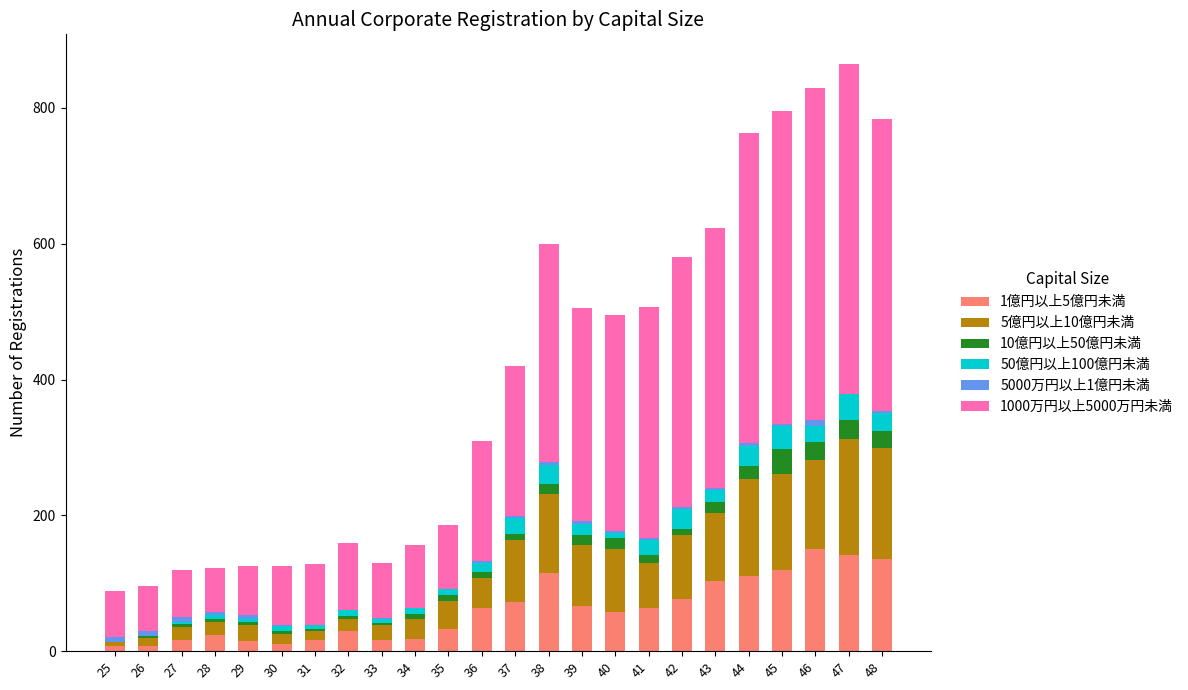

True or false: 1億円以上5億円未満 has a value of 141 at 47.

True